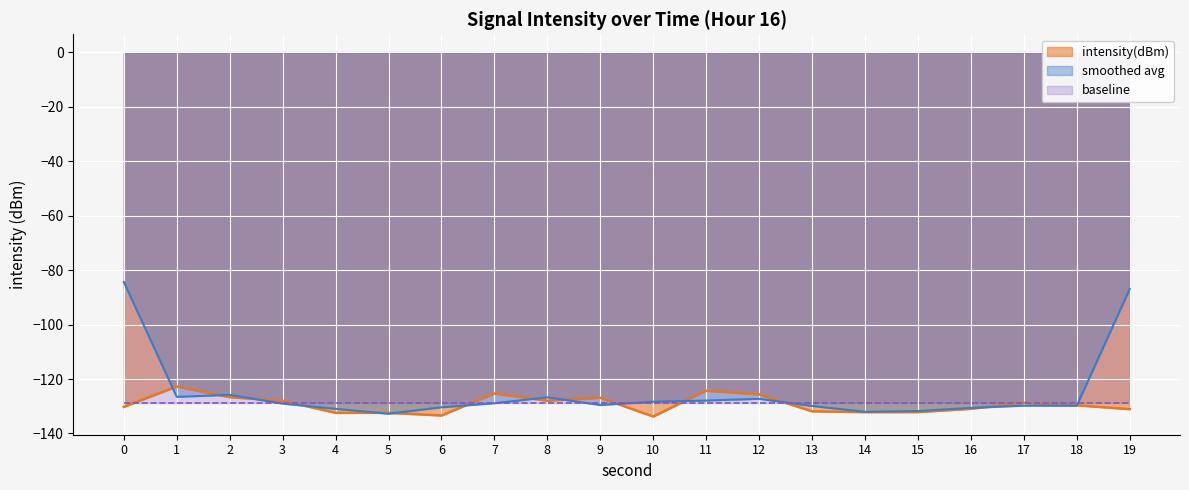

What is the maximum value shown in the chart?

-122.7